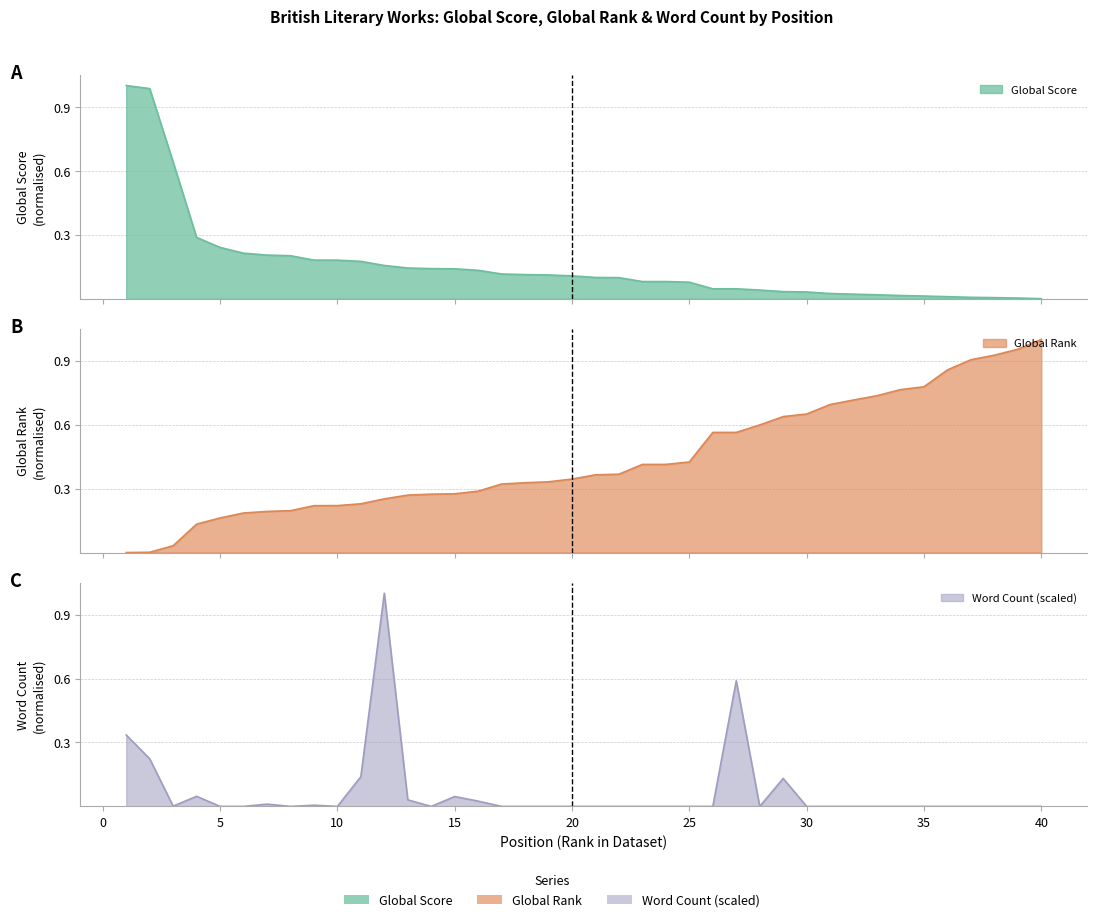

What is the value of the Global Rank point at the 35th from the left?

0.8